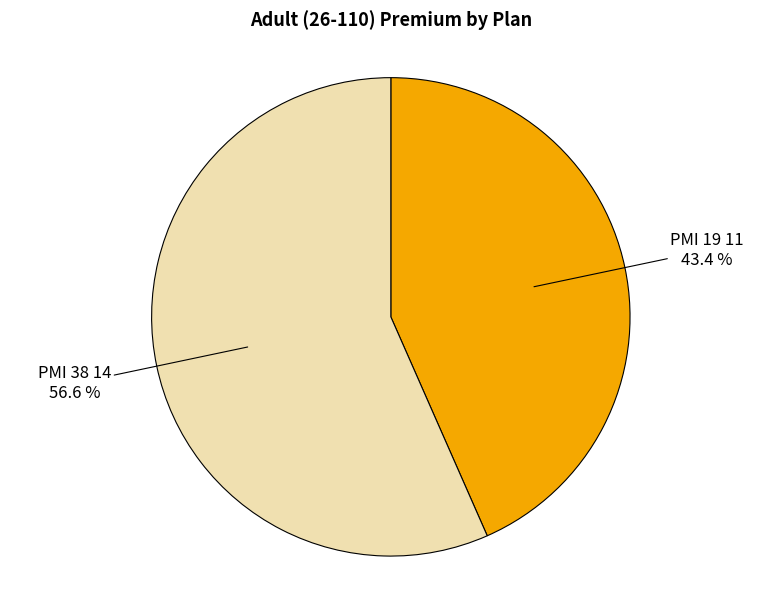

Is there a majority slice in this chart?

Yes